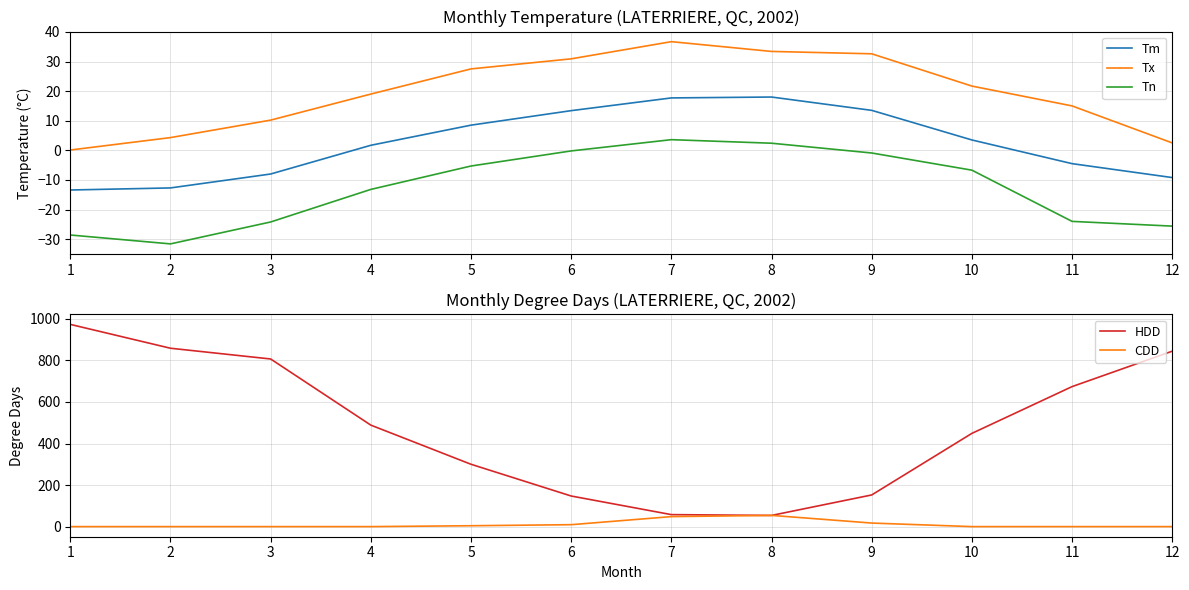

What is the total value across all series at 1?

931.5